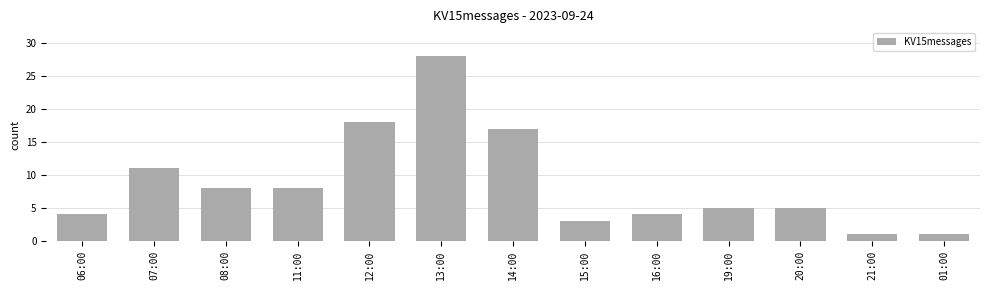

What is the smallest value displayed?

1